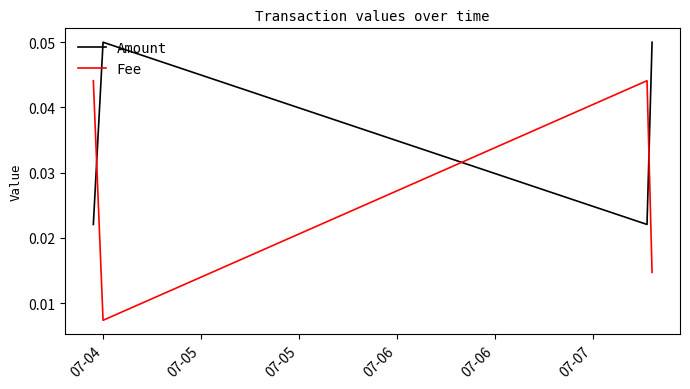

True or false: Fee and Amount cross at least once.

True